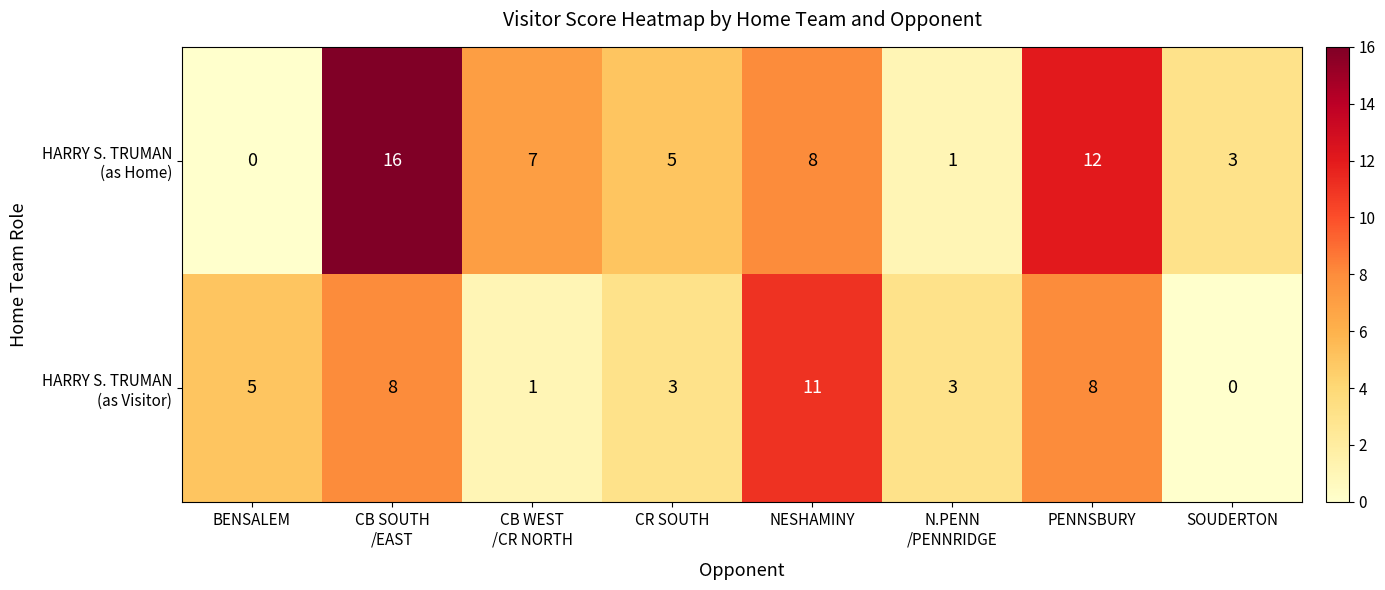

What is the greatest value displayed?

16